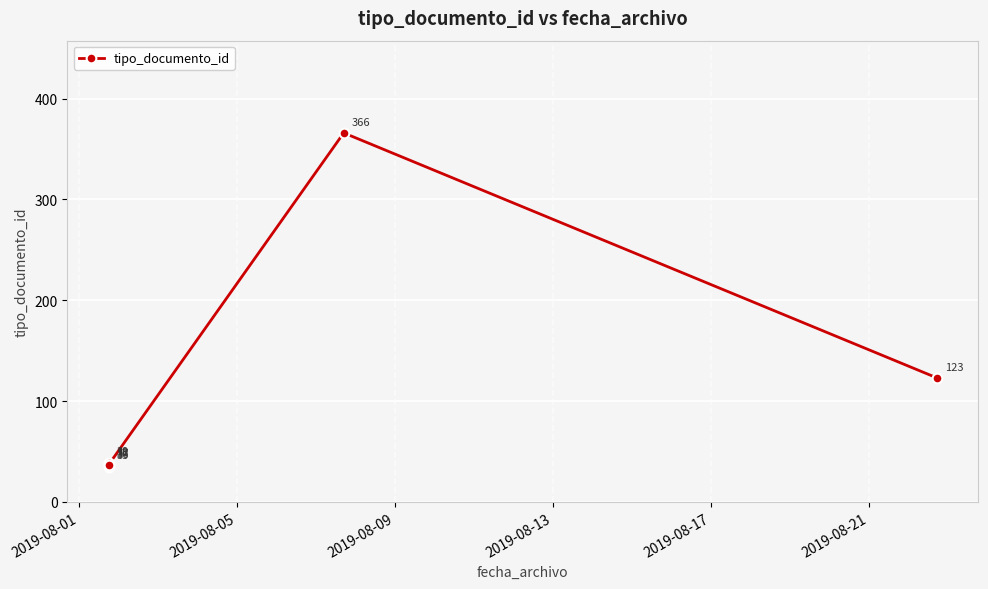

What is the difference between the second highest and second lowest values?

87